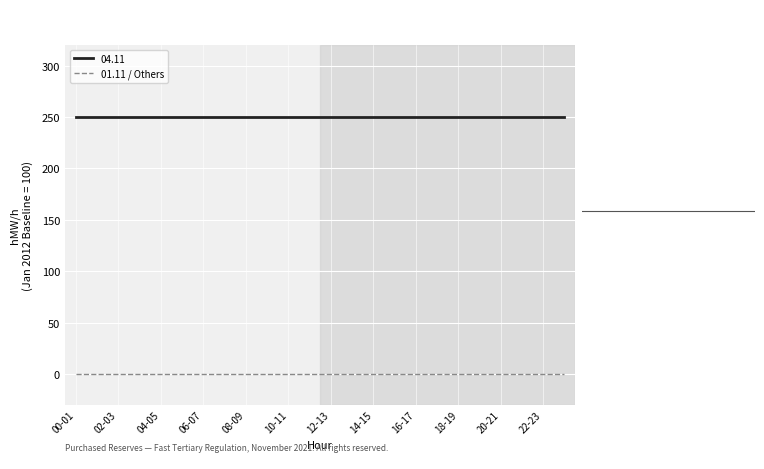

What are all the series names shown in the legend?

04.11, 01.11 / Others